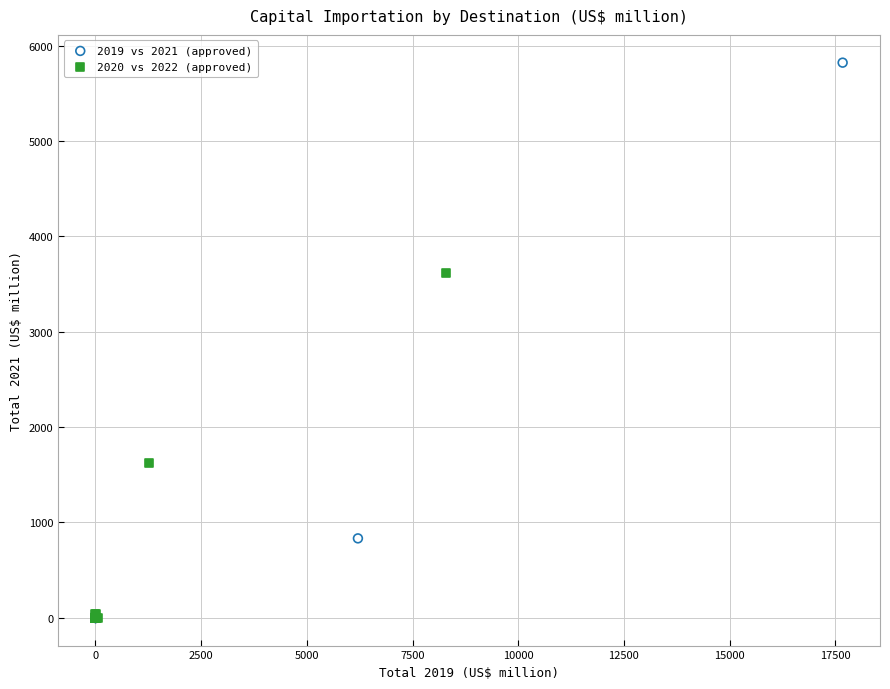

What are all the series names shown in the legend?

2019 vs 2021 (approved), 2020 vs 2022 (approved)